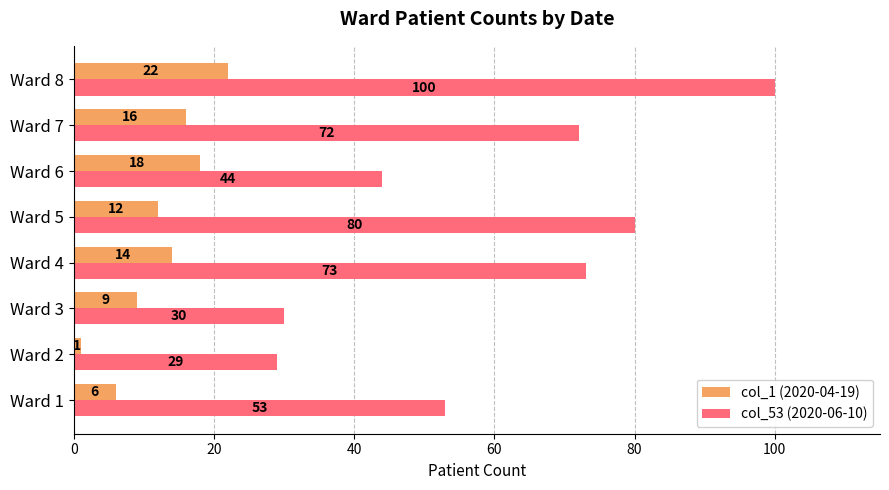

Read the col_53 (2020-06-10) value at Ward 2.

29